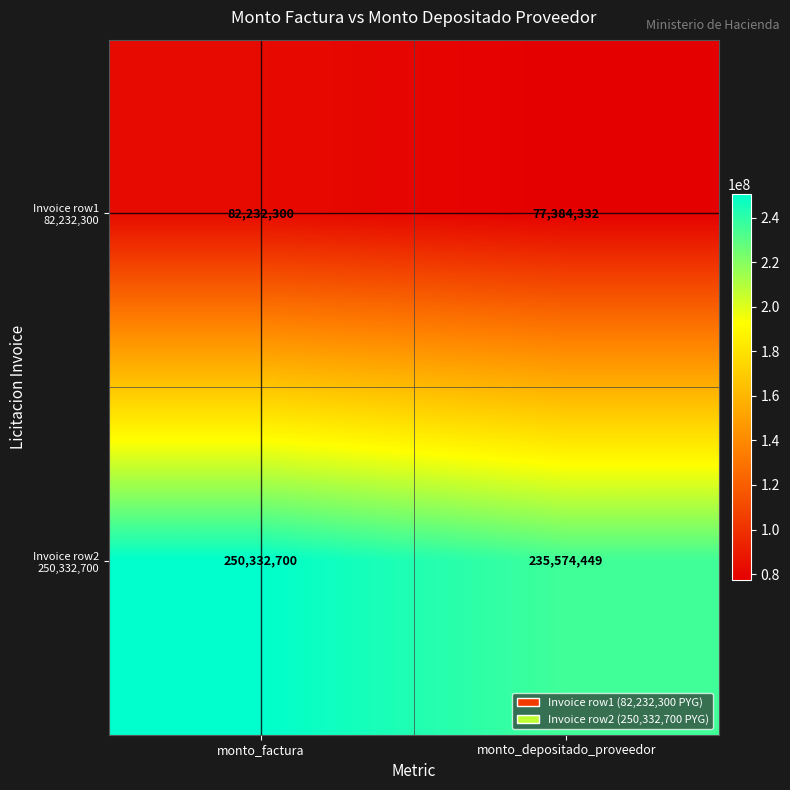

What is the spread (max minus min) of values at monto_factura?

168100400